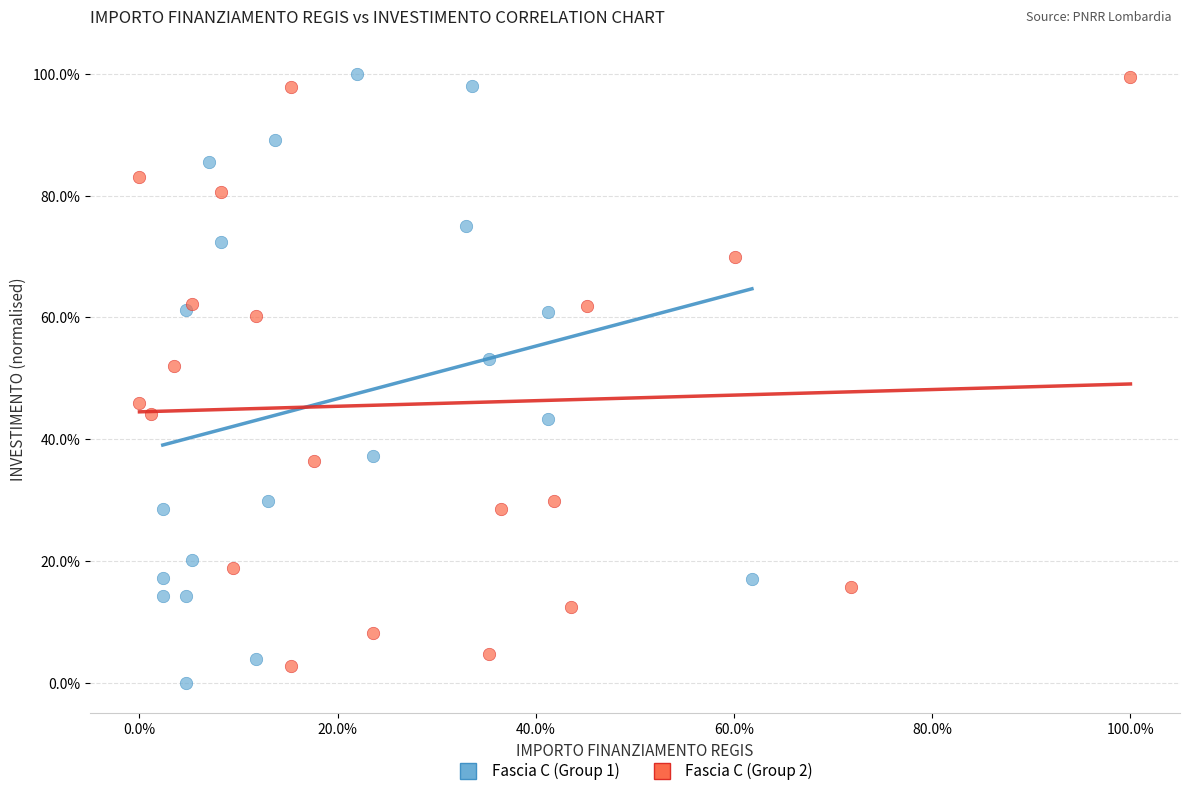

Which series reaches the minimum Y coordinate?

Fascia C (Group 1)